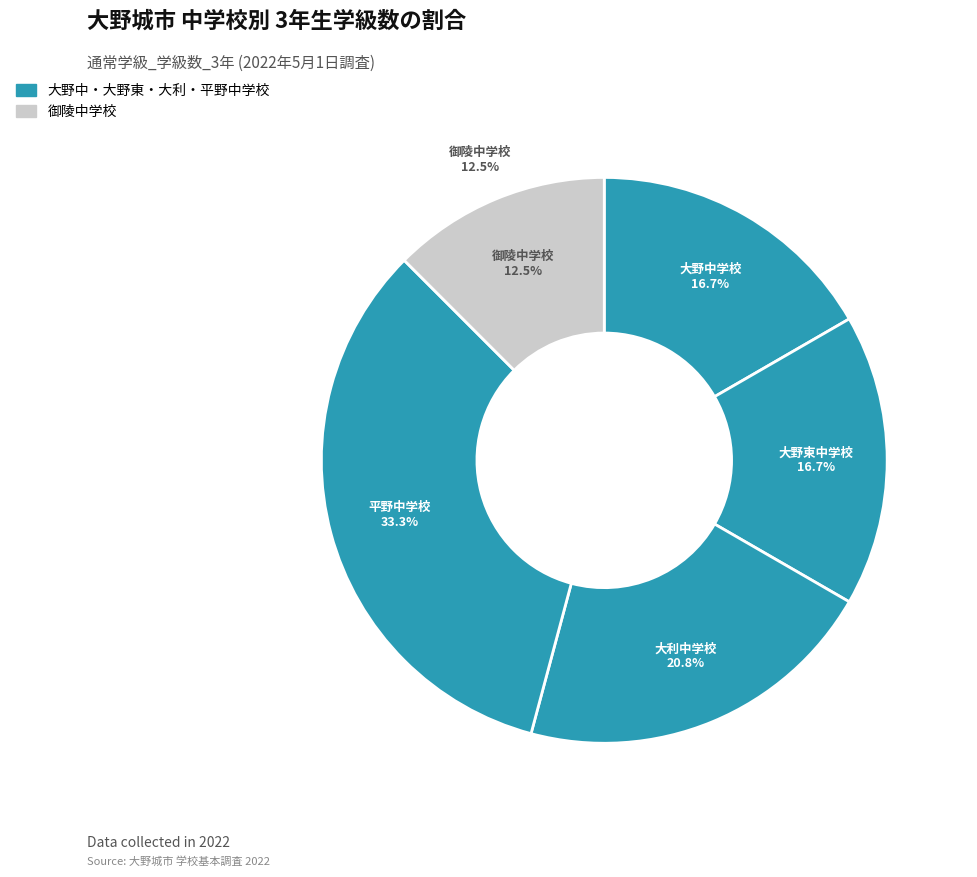

To the nearest percent, what portion does 平野中学校 represent?

33%